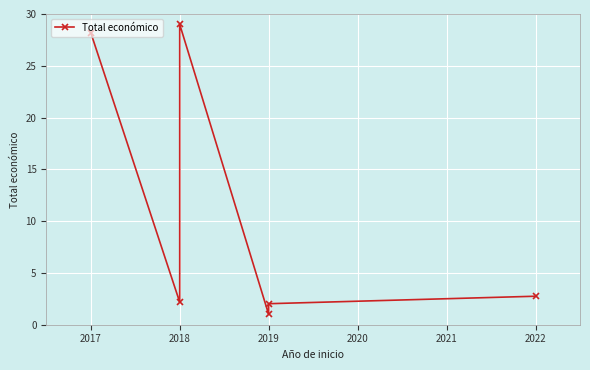

How many points are lower than both their immediate neighbors (excluding endpoints)?

2